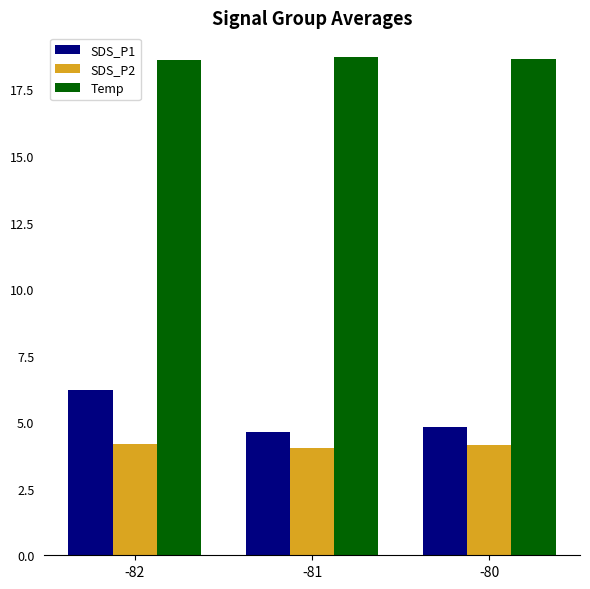

True or false: Temp has a value of 25.0 at -80.

False